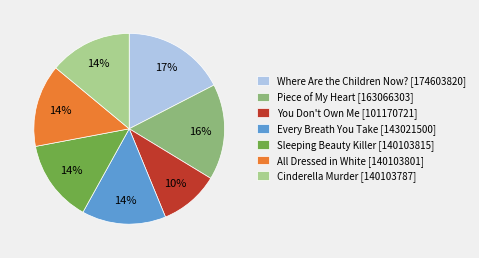

Is Sleeping Beauty Killer [140103815] the majority of the pie?

No